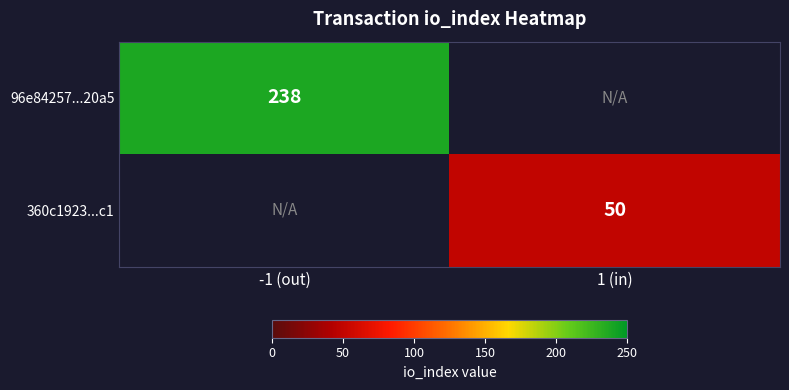

The value of 96e84257...20a5 at -1 (out) is 238. True or false?

True